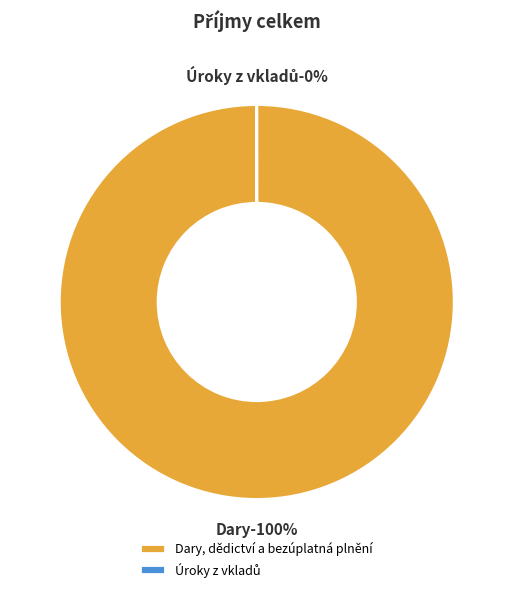

The Úroky z vkladů slice represents 0% of the pie. True or false?

True